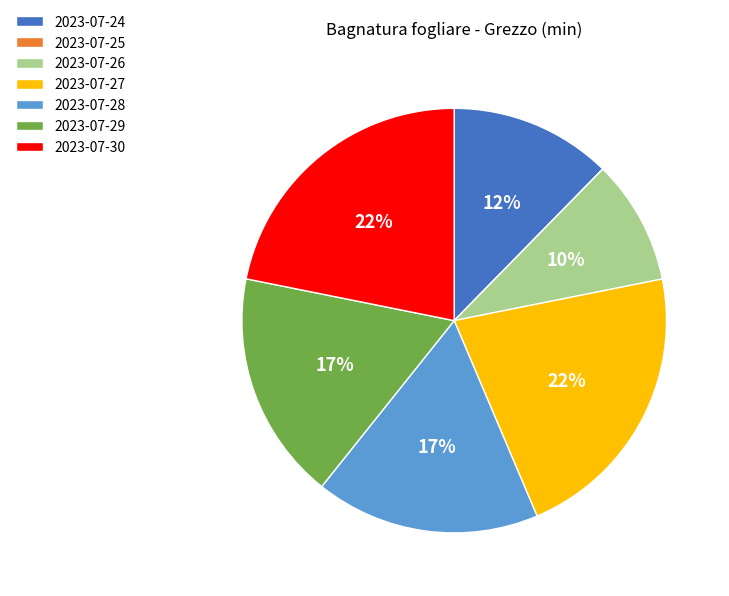

The 2023-07-29 slice represents 4% of the pie. True or false?

False